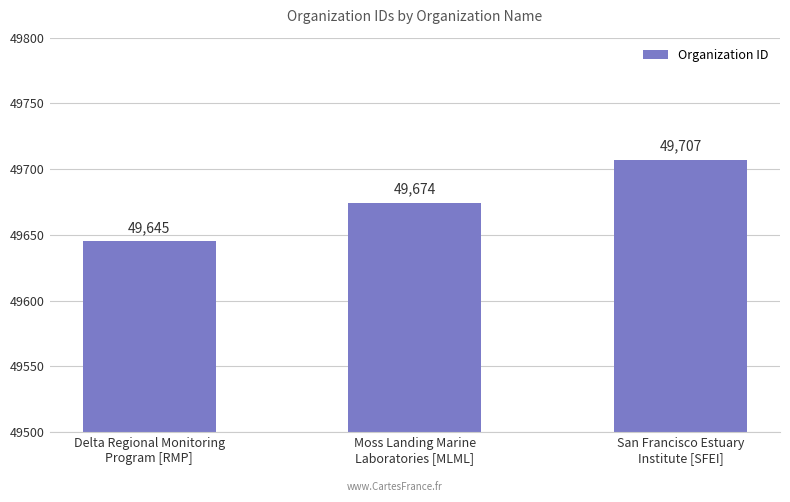

Rank the categories by value from highest to lowest.

San Francisco Estuary
Institute [SFEI], Moss Landing Marine
Laboratories [MLML], Delta Regional Monitoring
Program [RMP]